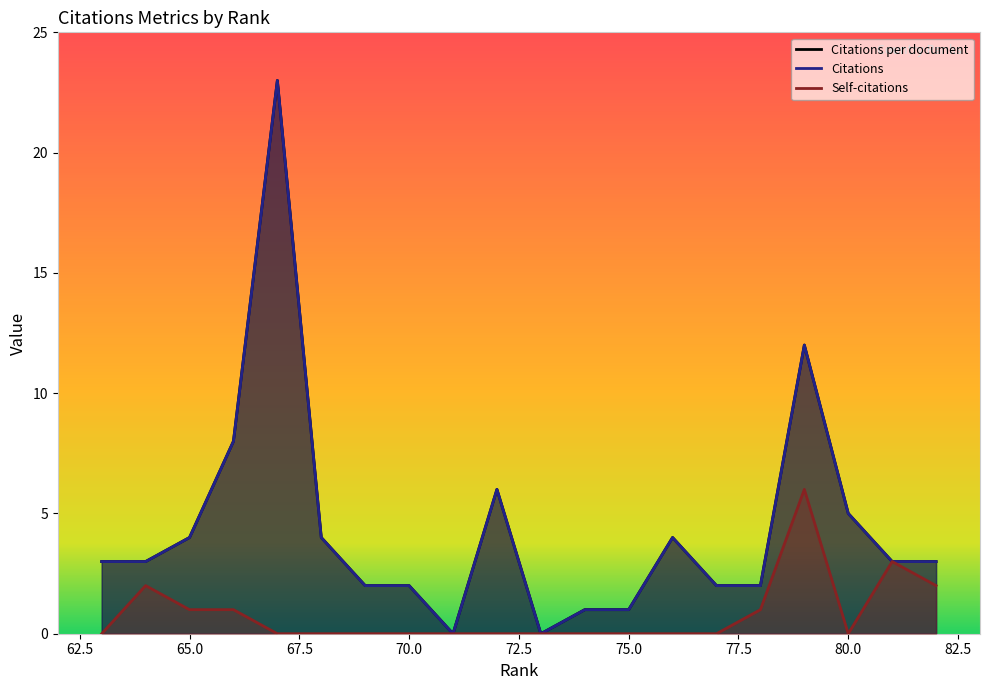

At which category is the sum across all series the highest?

67